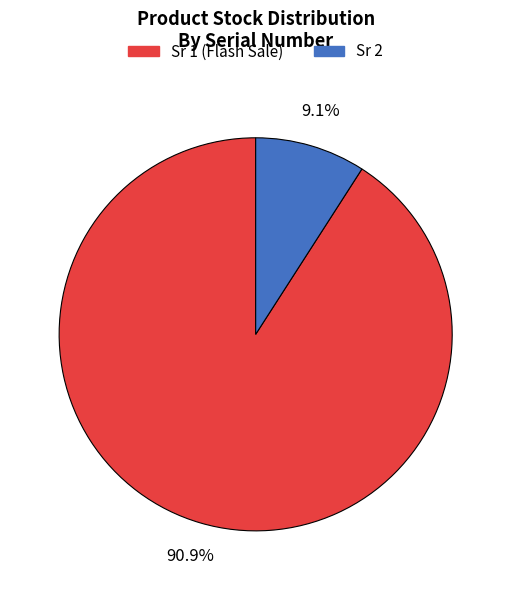

Count the number of slices in the pie.

2